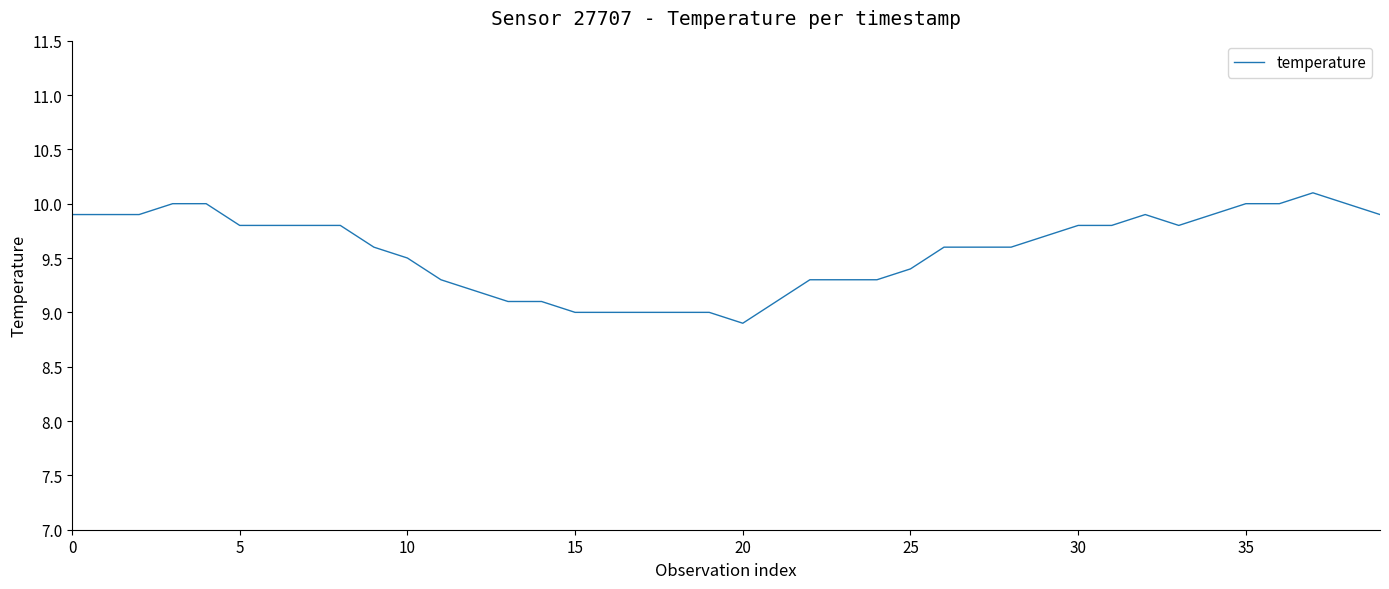

True or false: the data has more than 0 interior local peaks.

True